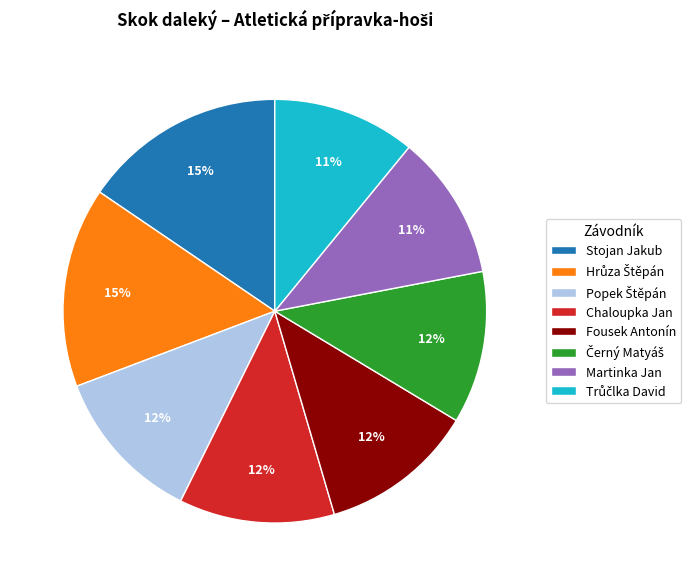

To the nearest percent, what is the difference between the Martinka Jan and Stojan Jakub slice percentages?

4%